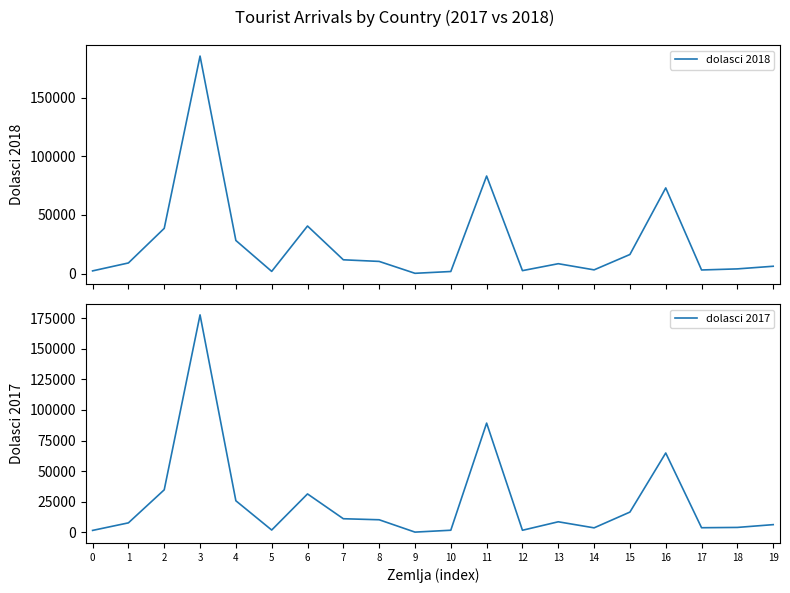

In dolasci 2017, how many points are lower than both neighbors (excluding endpoints)?

5